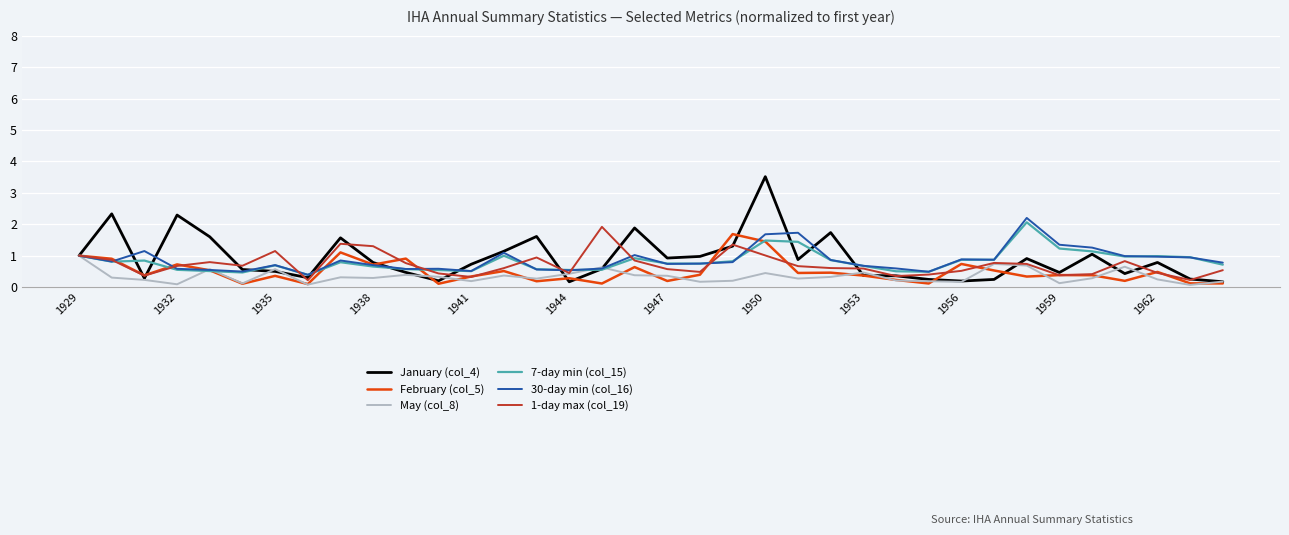

What is the maximum value shown in the chart?

3.5